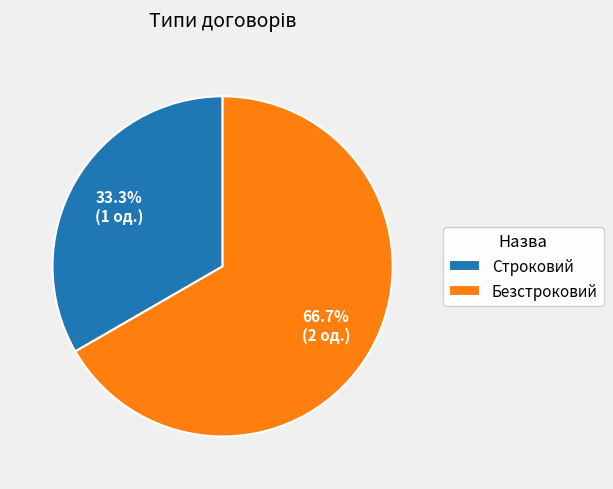

Which category has the smallest portion of the pie?

Строковий